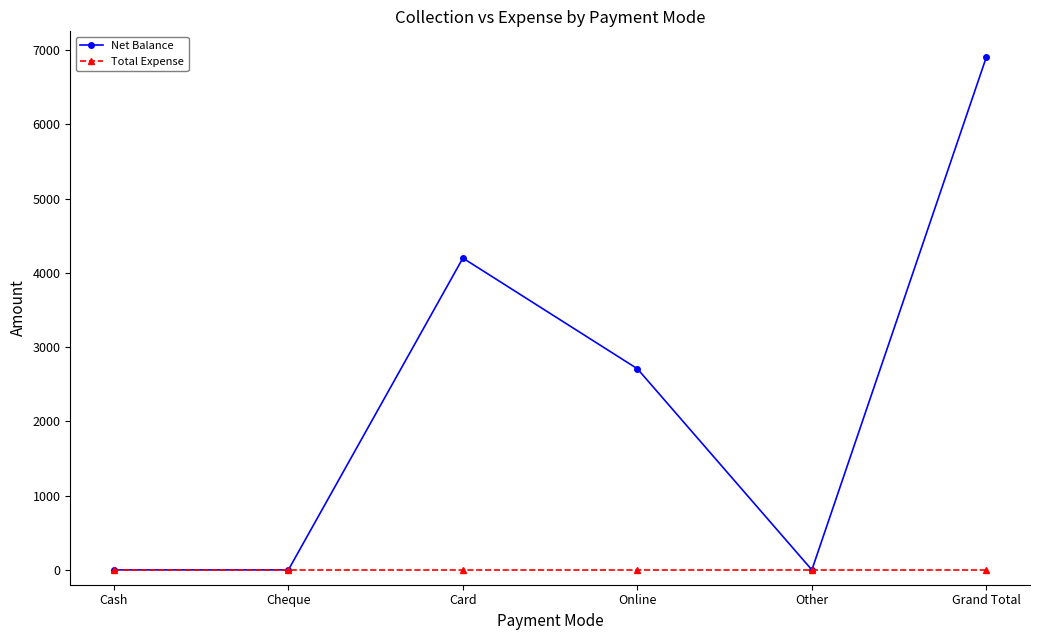

Is it true that Net Balance equals -2689 at Other?

False